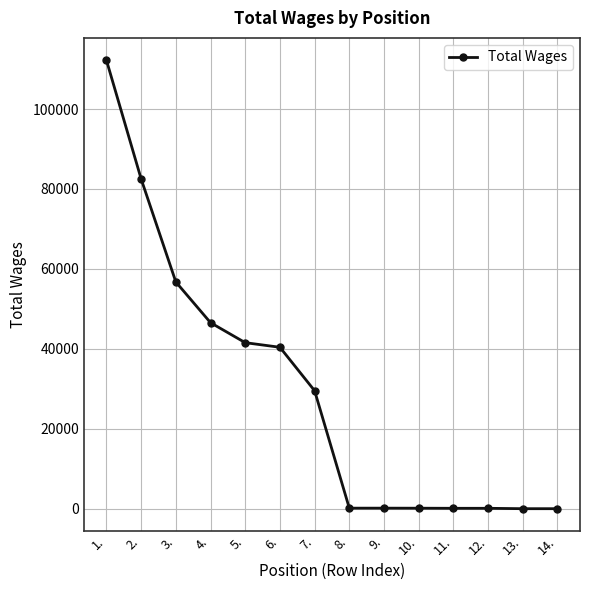

What is the difference between the maximum and second lowest values?

112200